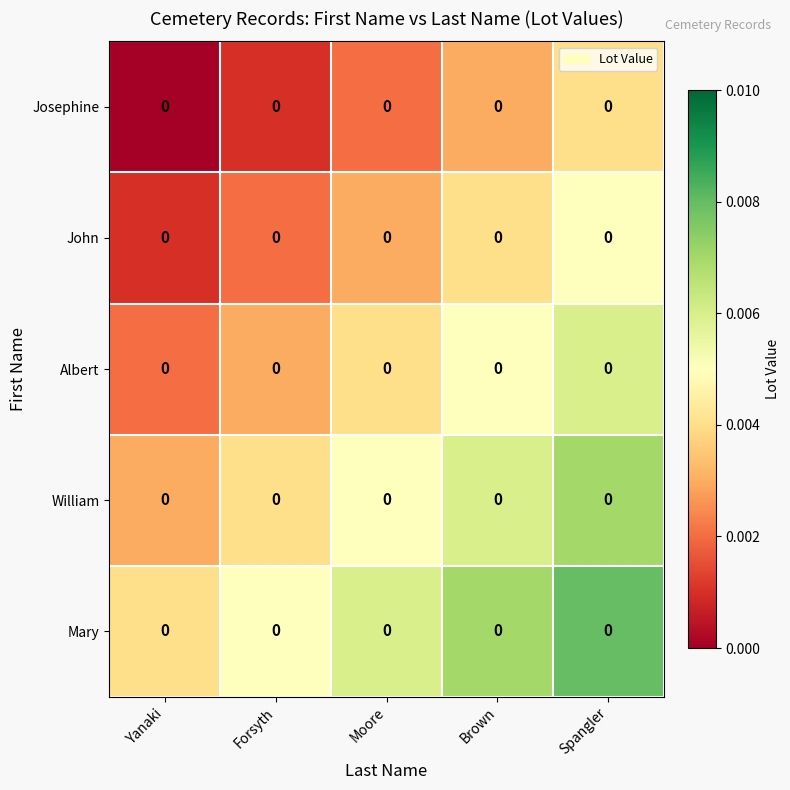

Which series has the largest total across all categories?

Mary